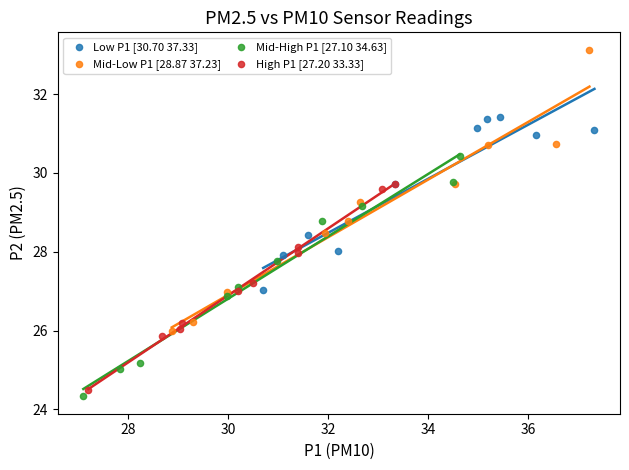

Which series has the largest Y range (max minus min)?

Mid-Low P1 [28.87 37.23]